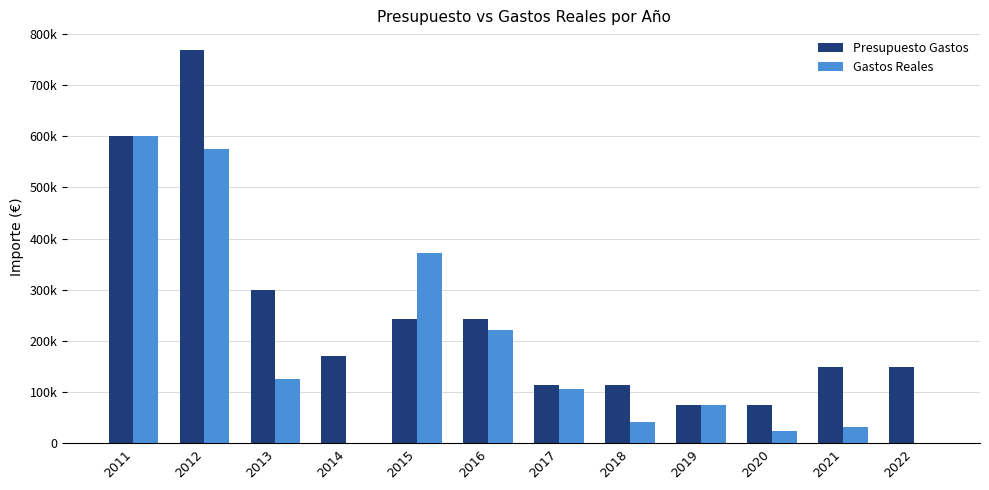

At 2012, list the series in order from smallest to largest.

Gastos Reales, Presupuesto Gastos